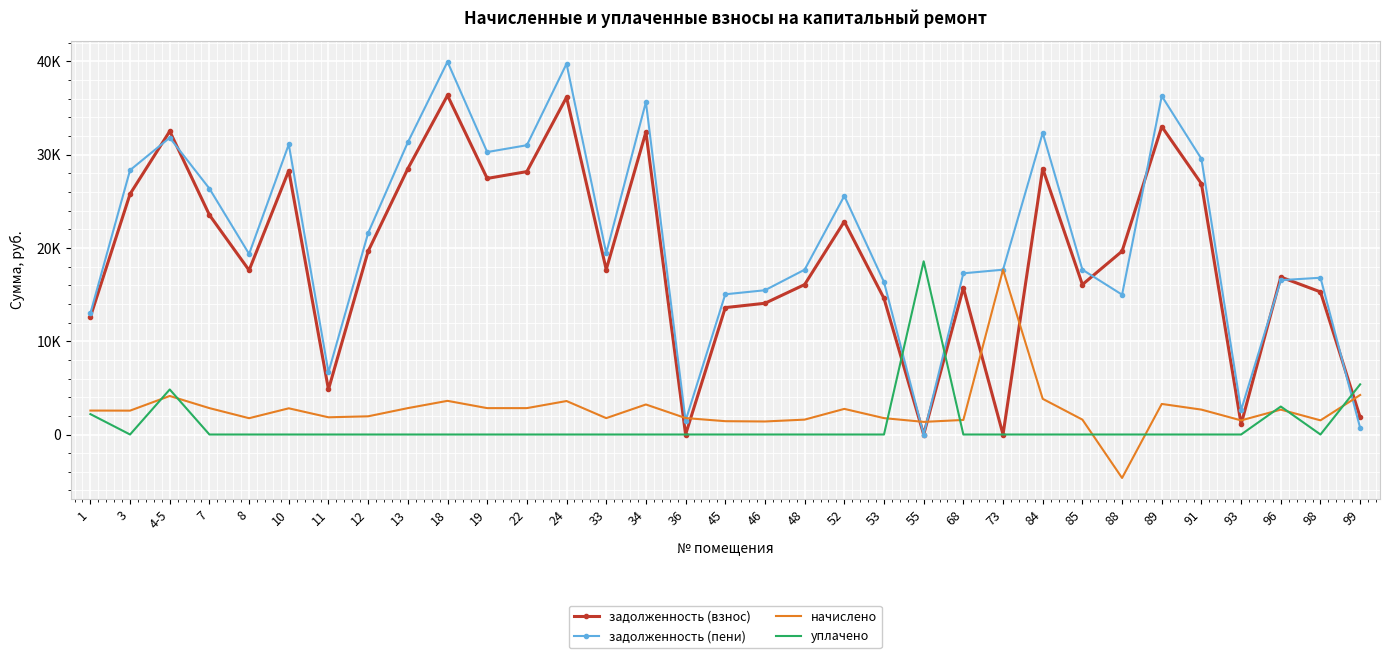

At how many categories does at least one series exceed 38279?

2